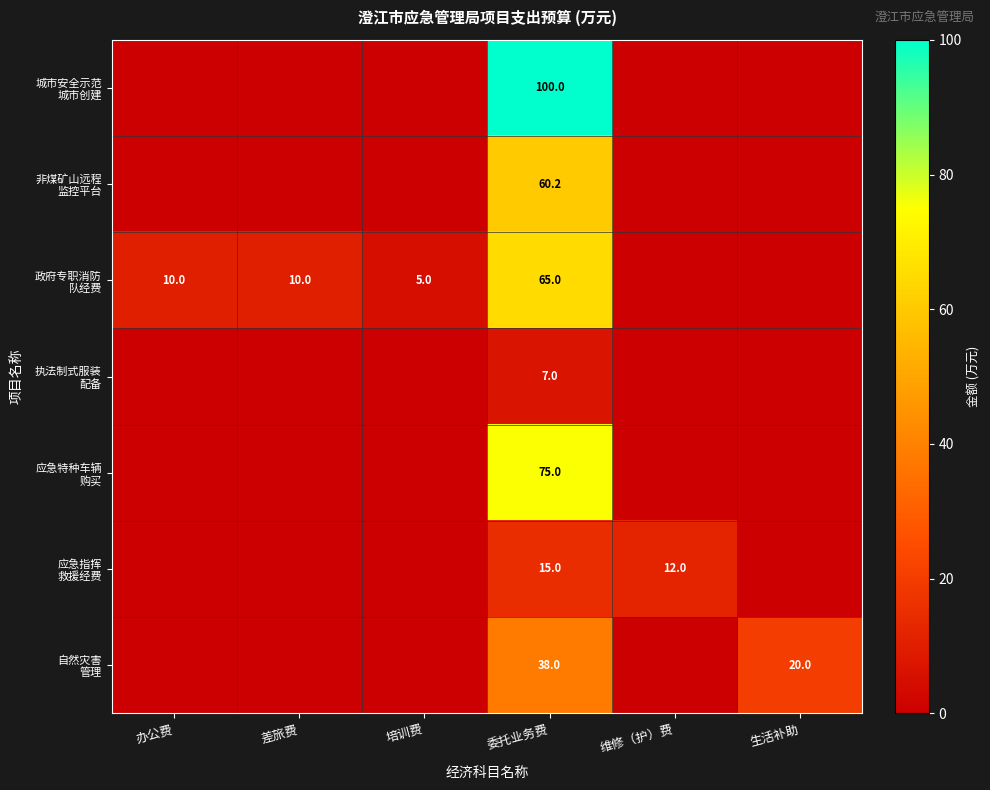

What is the total value across all series at 委托业务费?

360.2